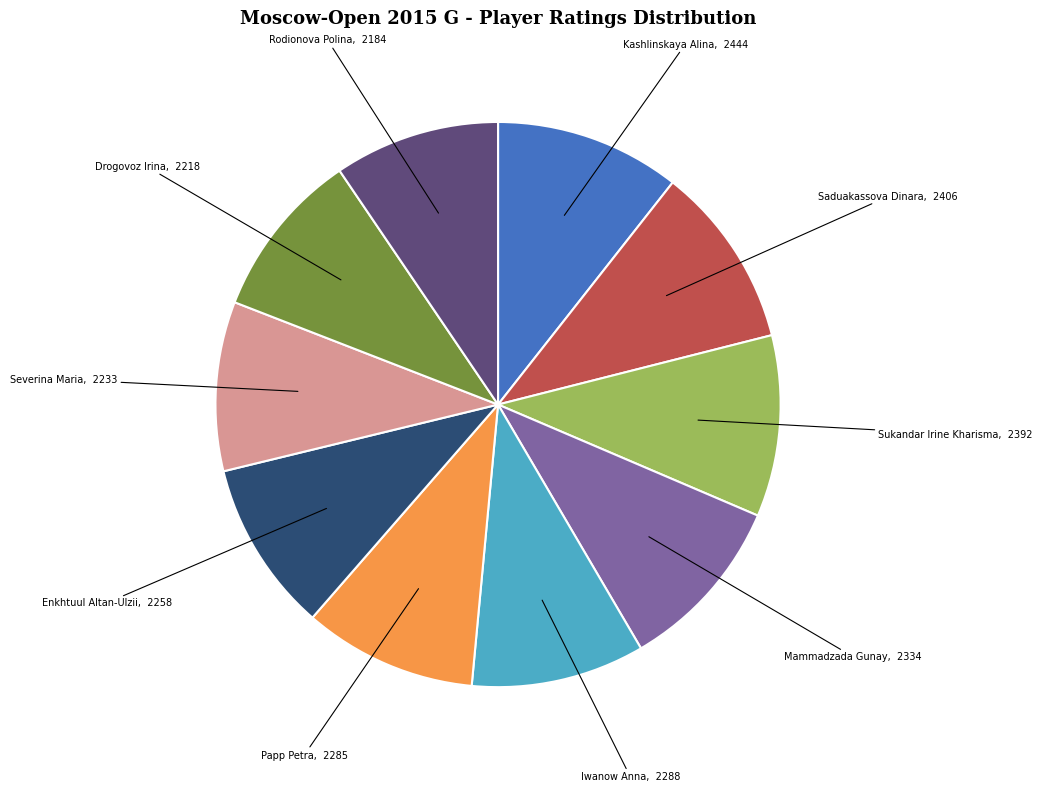

Is it true that Enkhtuul Altan-Ulzii is 1% of the pie?

False